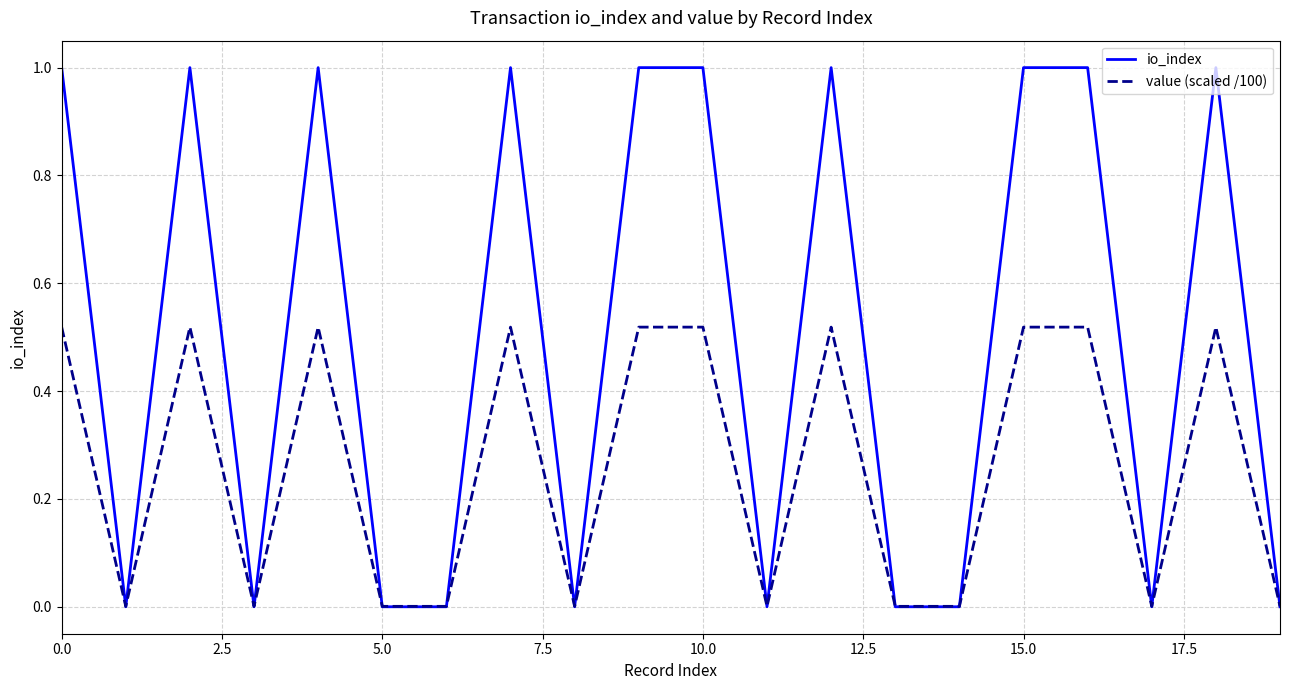

Rank the series by their maximum value, from lowest to highest.

value (scaled /100), io_index